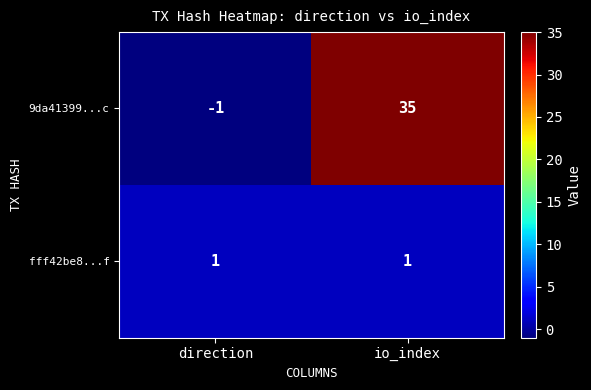

Which series changed the most between direction and io_index?

9da41399...c